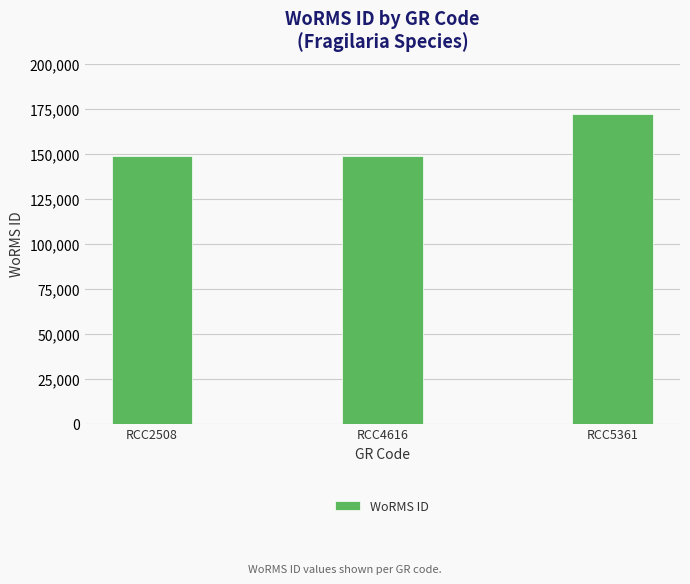

What is the value of the 2nd bar from the left?

149028